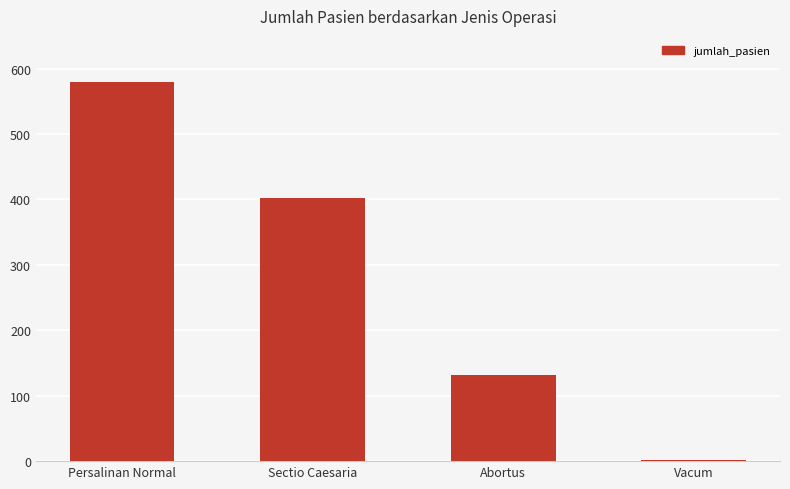

List the labels in order of value, largest first.

Persalinan Normal, Sectio Caesaria, Abortus, Vacum